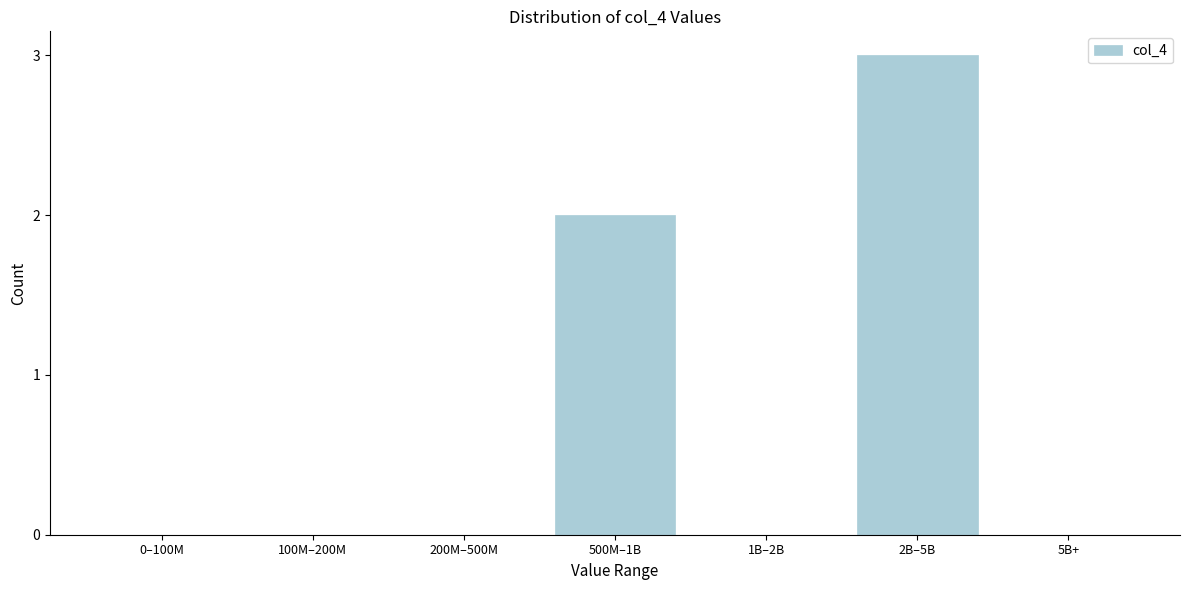

Reading right to left, transcribe all the data shown in this chart.

5B+=0	2B–5B=3	1B–2B=0	500M–1B=2	200M–500M=0	100M–200M=0	0–100M=0